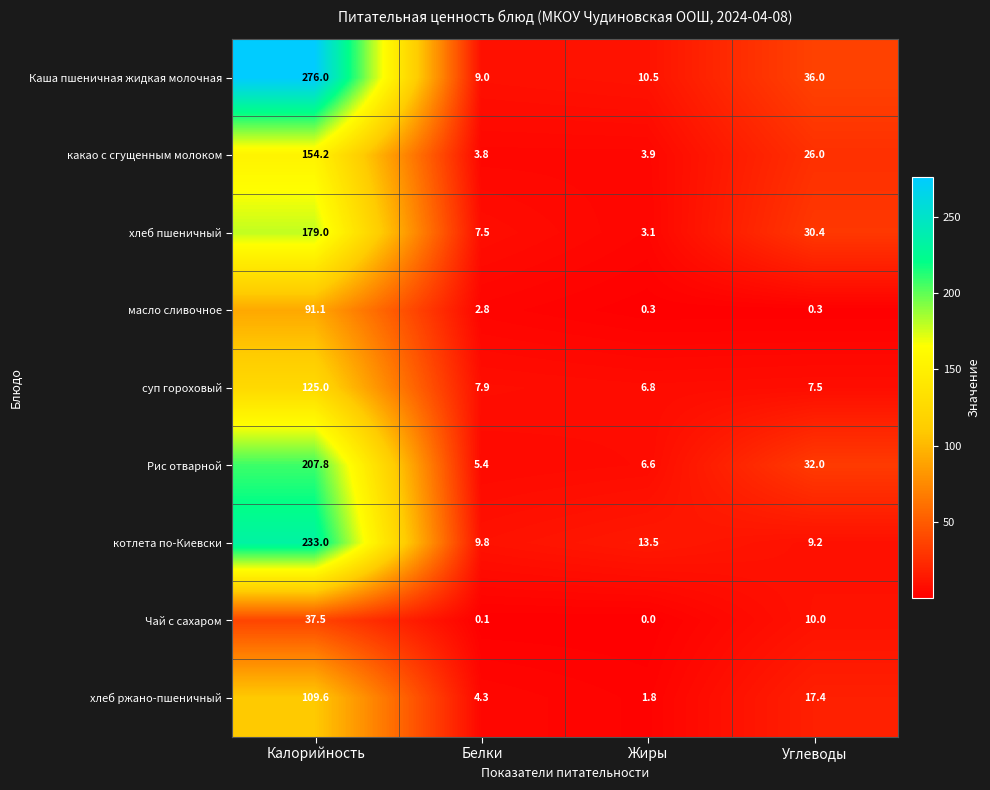

What is the lowest value of the Рис отварной series?

5.4